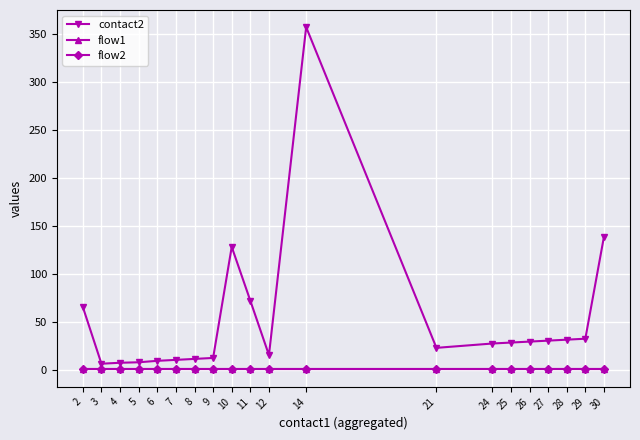

How many lines are shown in the chart?

3